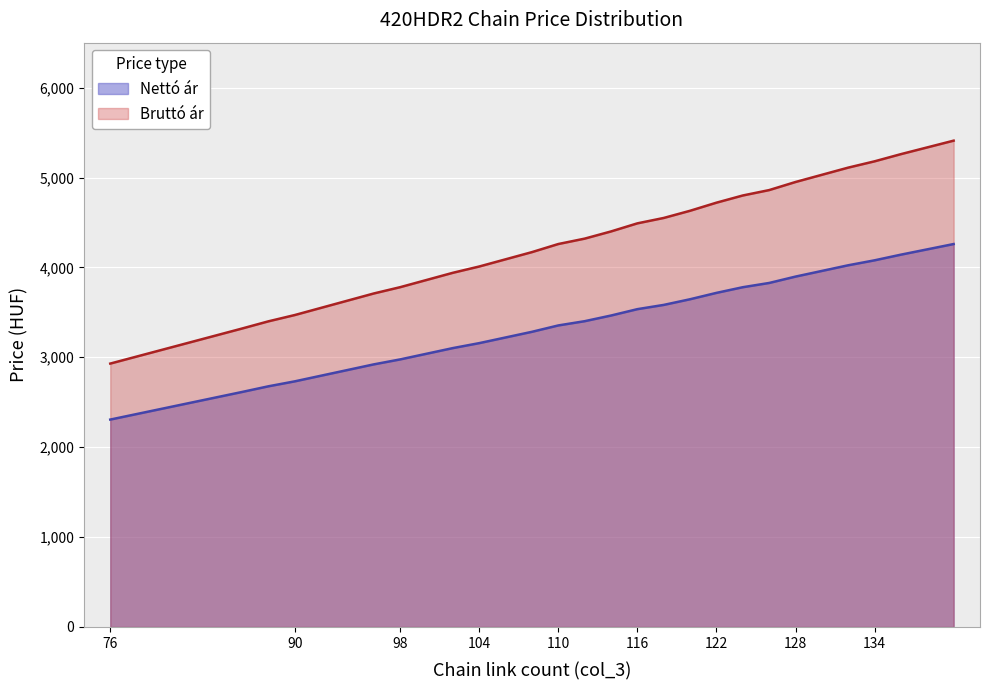

What is the difference between the second highest and minimum values in the Nettó ár series?

1834.6